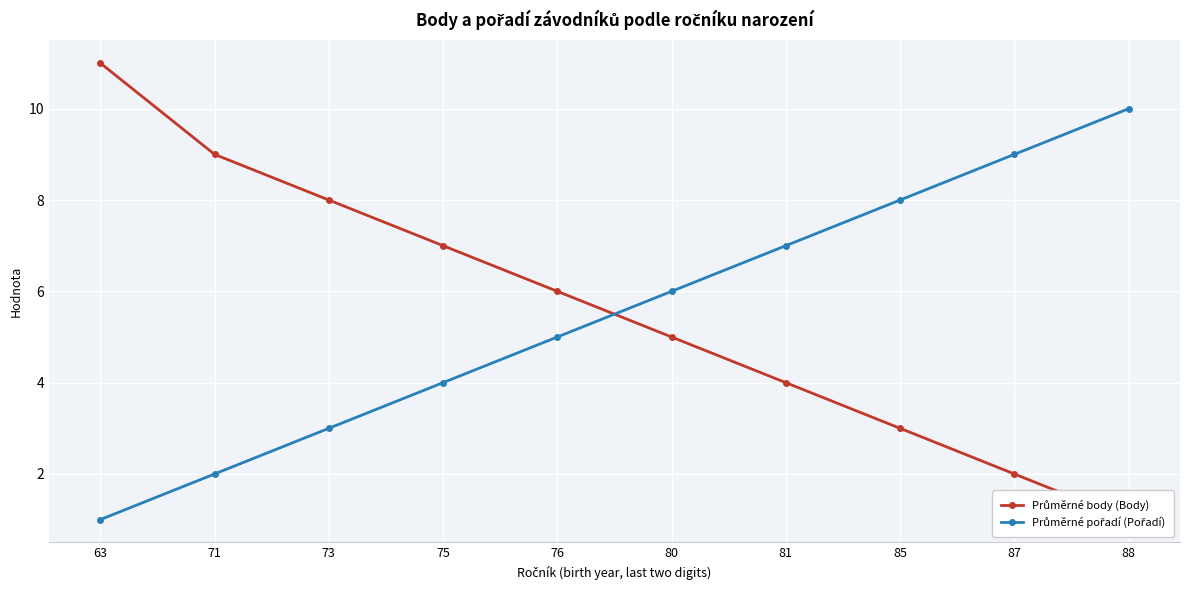

What is the smallest value displayed?

1